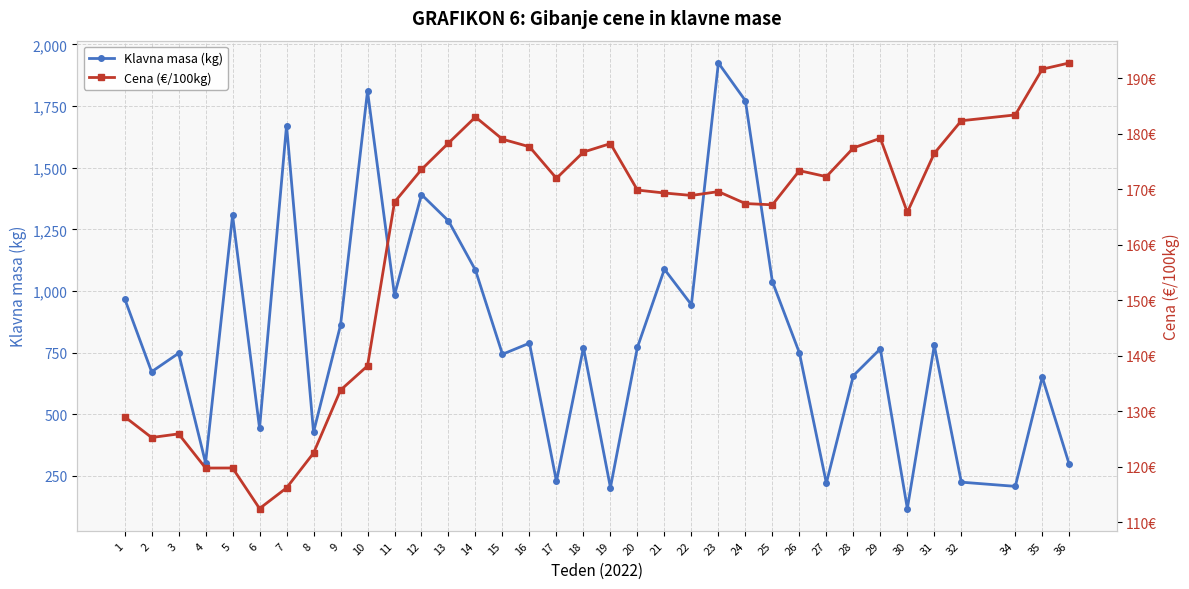

What is the total value across all series at 6?

555.5